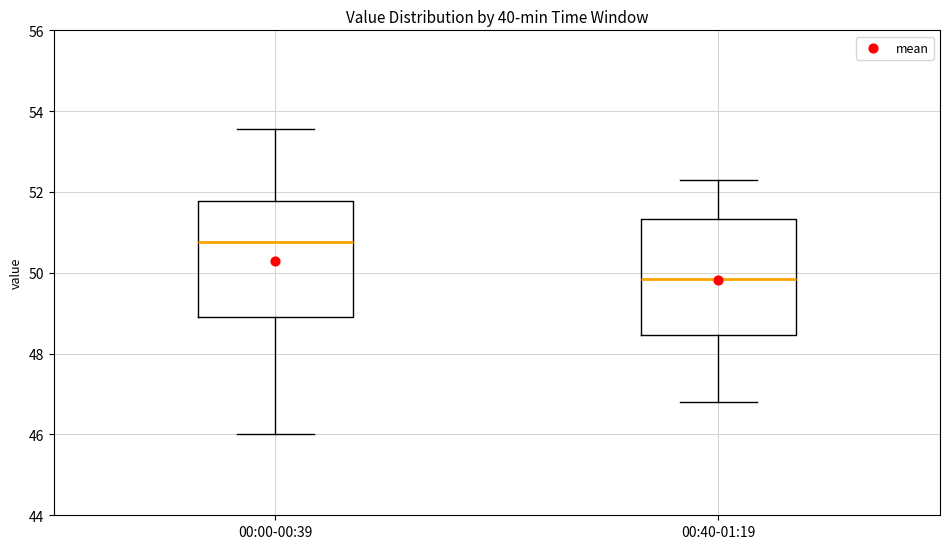

Where is the upper edge of the box for 00:00-00:39 on the y-axis? The values are not printed on the chart, so give them approximately, as read against the axis.

51.8